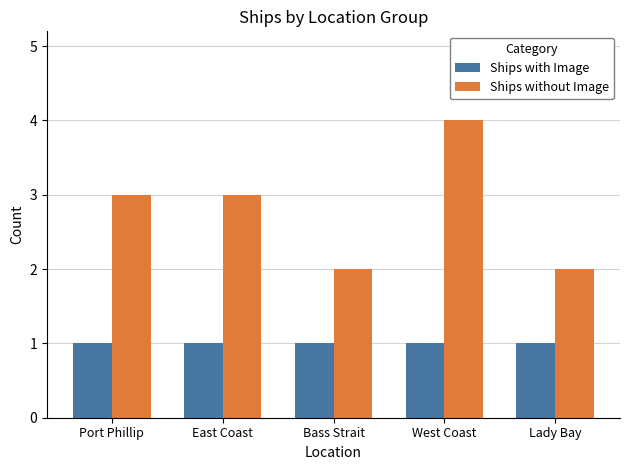

What is the difference between the highest and lowest values at Bass Strait?

1